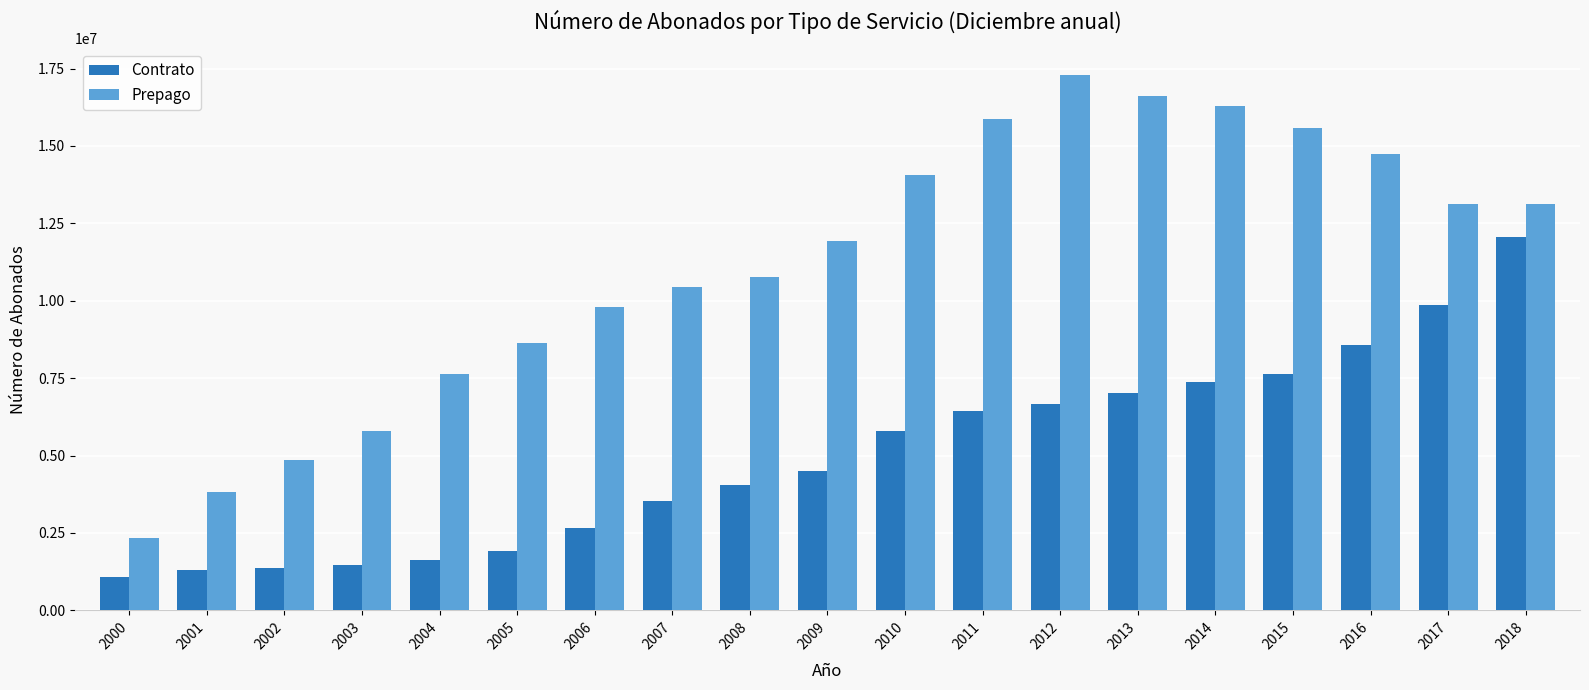

Are the bars grouped side by side (vs. stacked)?

Yes